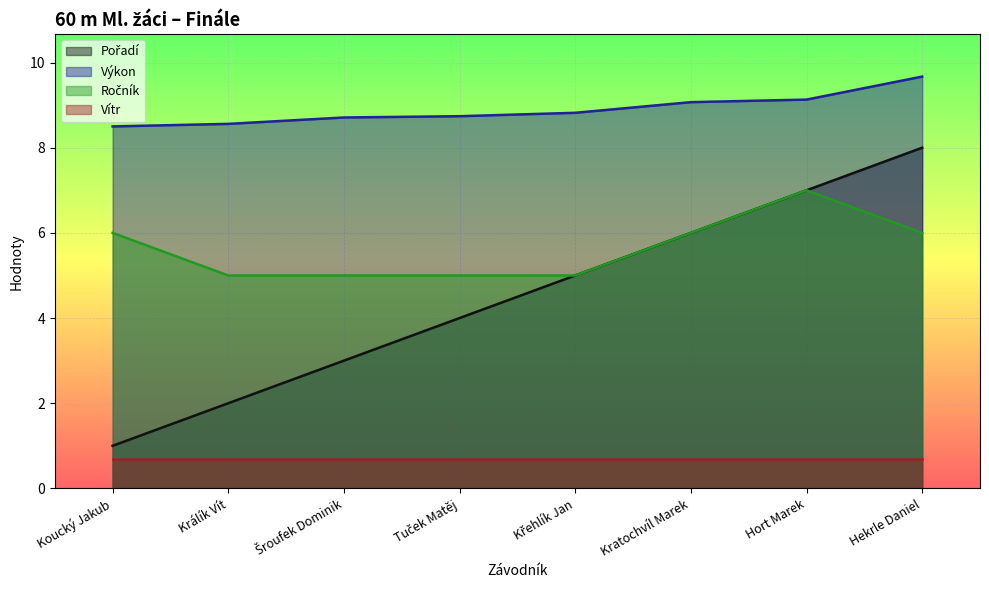

At which label does Ročník reach its peak?

Hort Marek